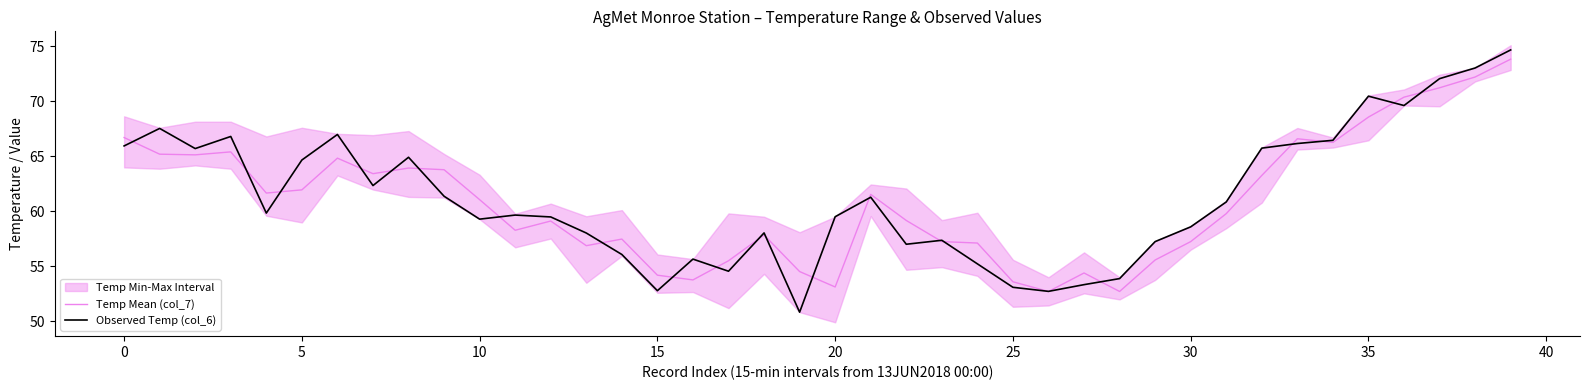

The value of Temp Mean (col_7) at 30 is 99.7. True or false?

False